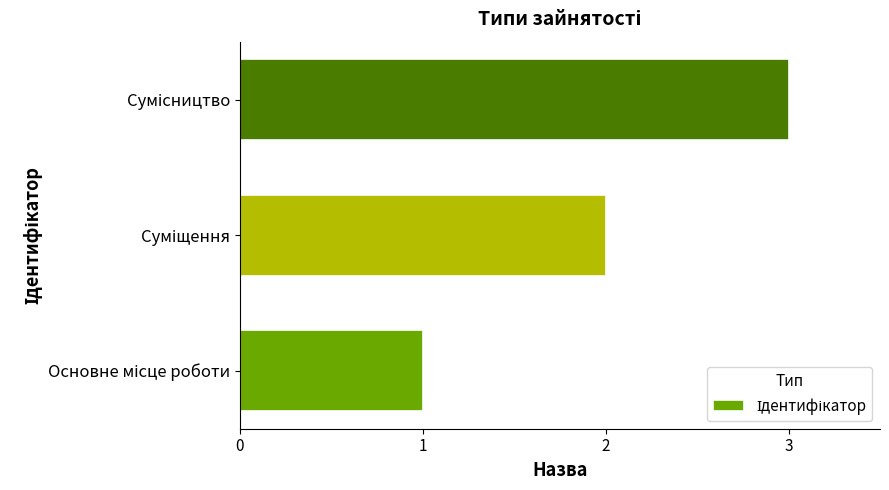

What is the greatest value displayed?

3